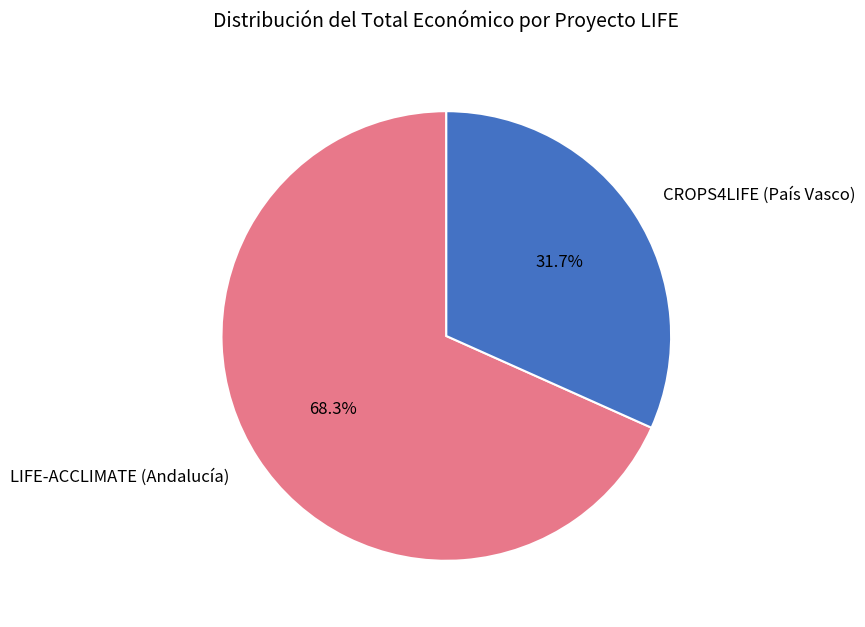

To the nearest percent, what is the difference between the largest and smallest slice percentages?

37%